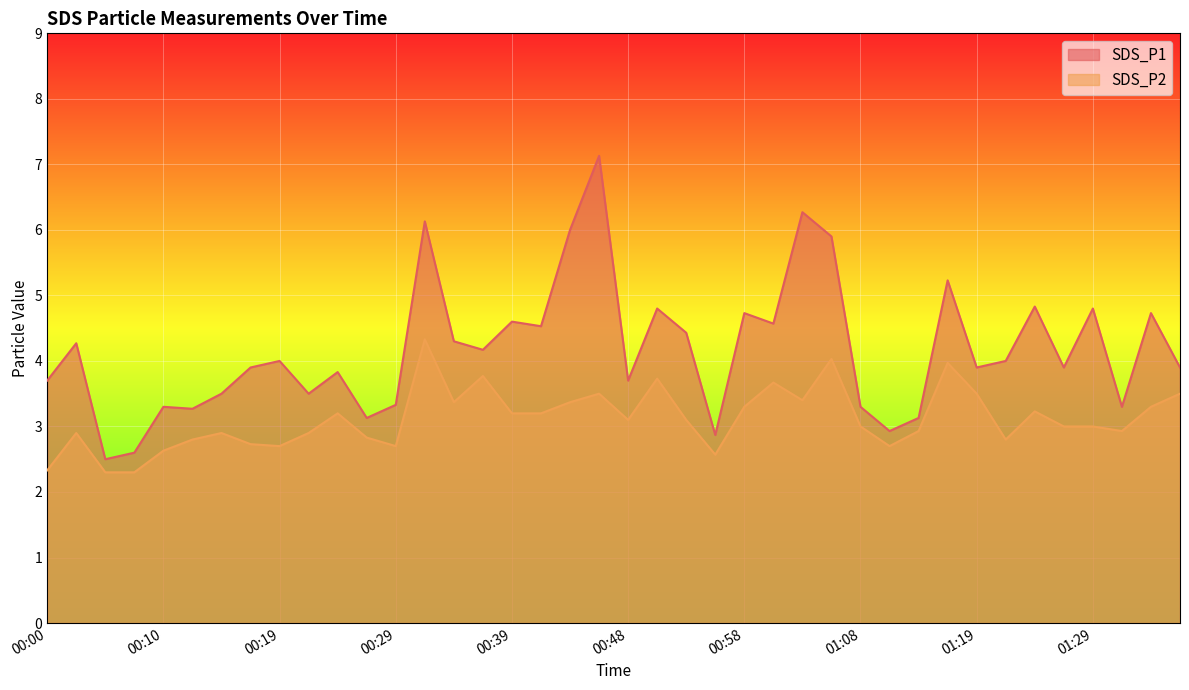

Where is the first local minimum for SDS_P1?

00:05